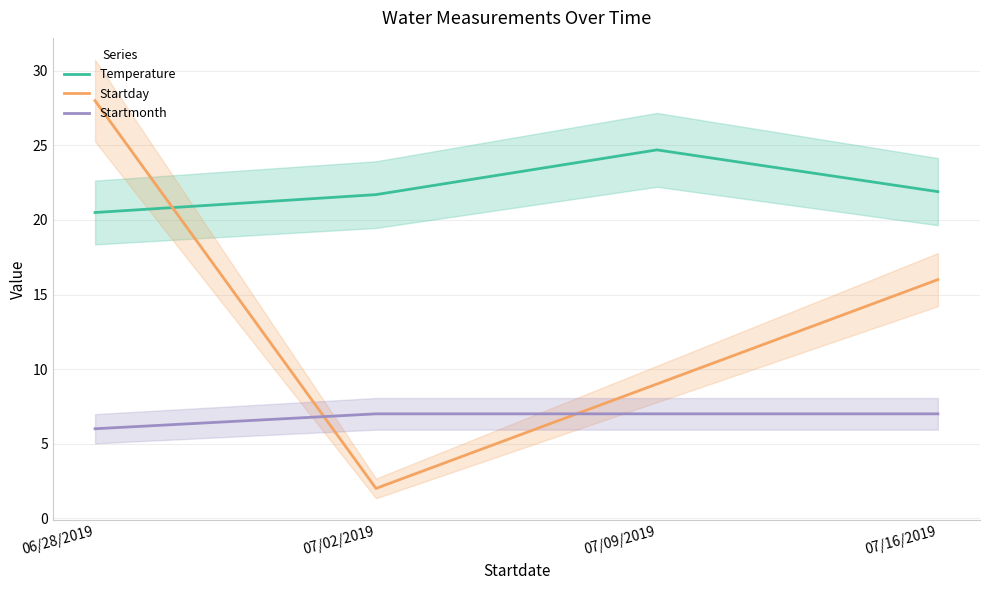

How many lines are shown in the chart?

3